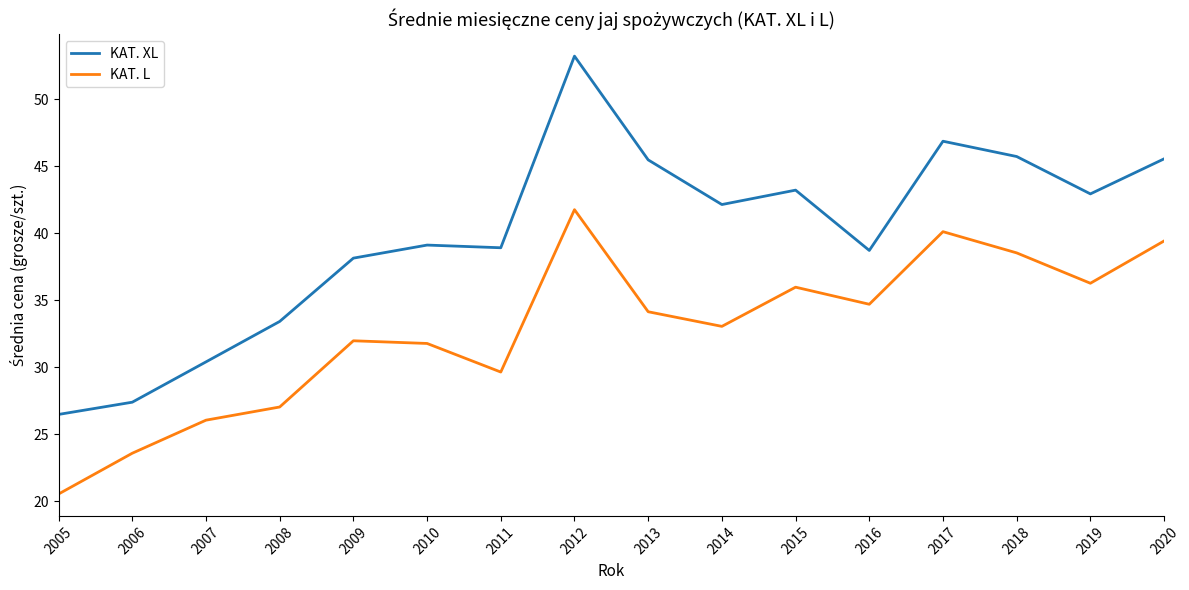

In KAT. XL, how many points are lower than both neighbors (excluding endpoints)?

4